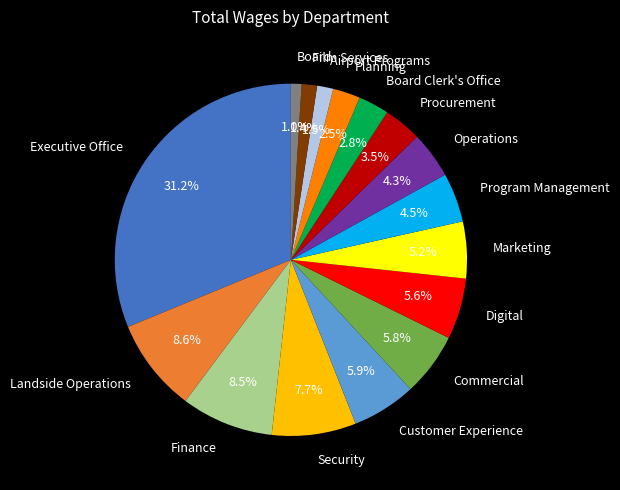

Approximately how many times larger is the value at Board Clerk's Office compared to Procurement?

0.8